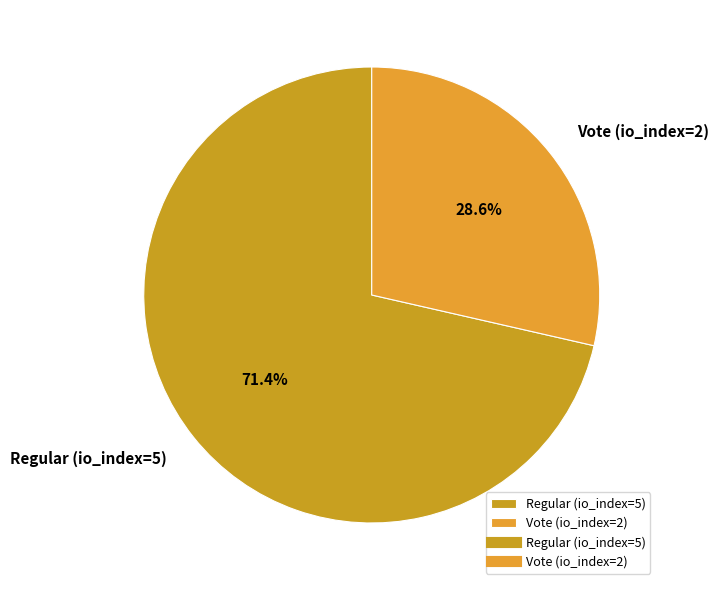

Between Vote (io_index=2) and Regular (io_index=5), which is larger?

Regular (io_index=5)